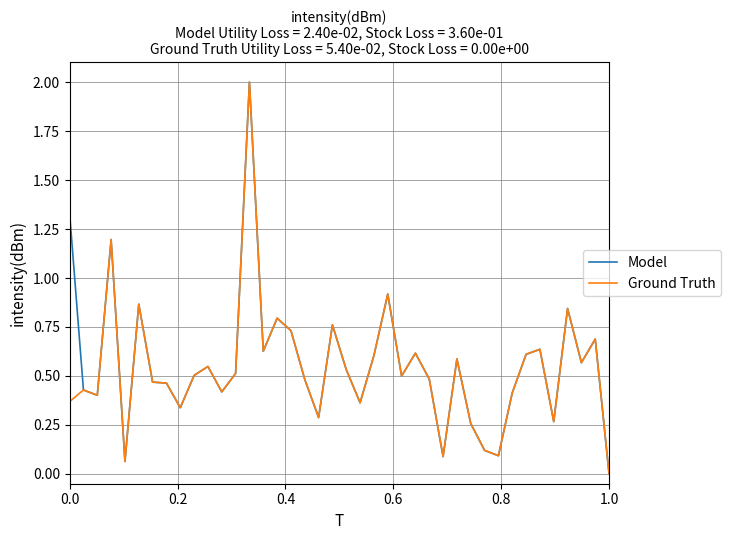

What is the highest value of the Model series?

2.0